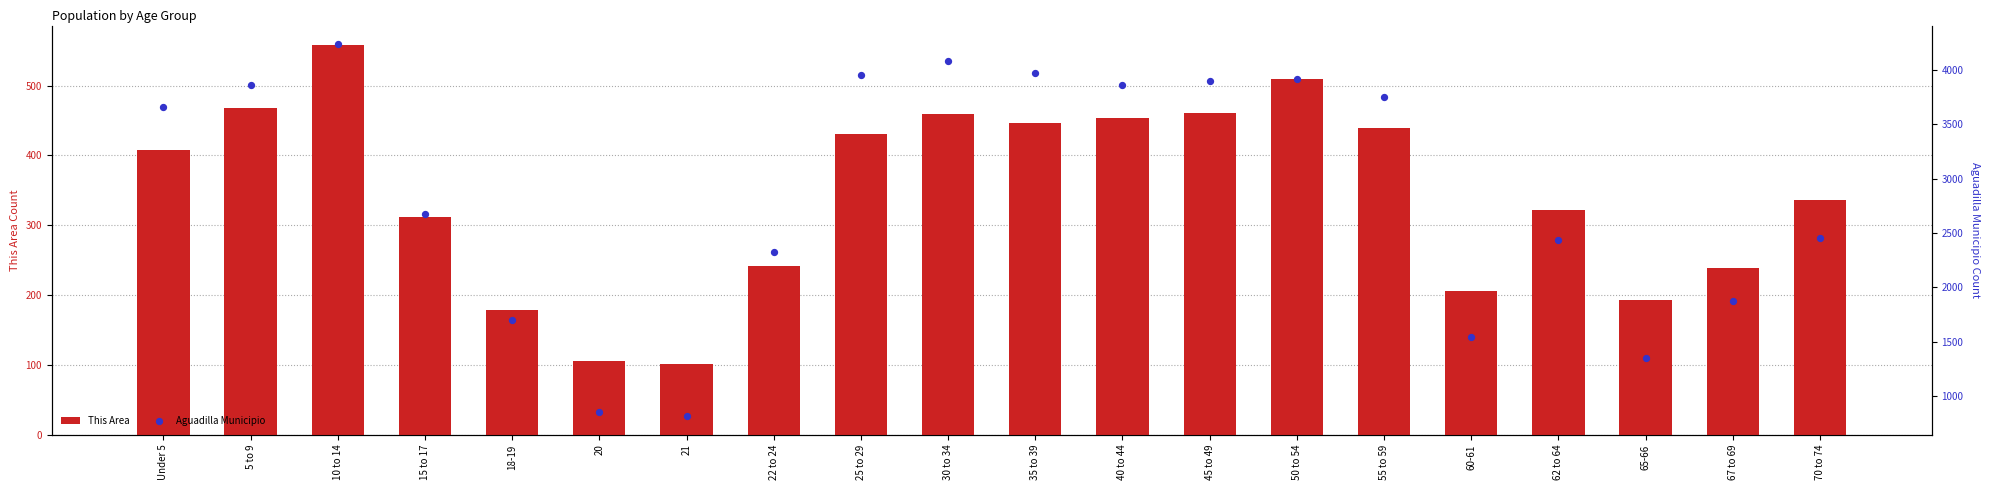

What is the total value across all series at 62 to 64?

2761